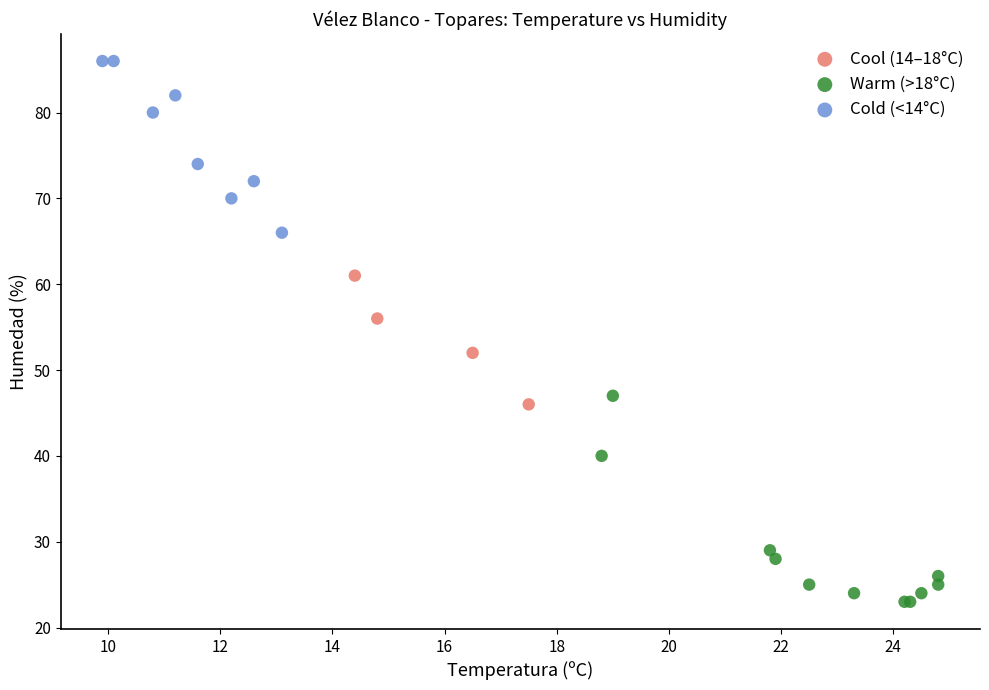

Which series has the widest spread of Y values?

Warm (>18°C)